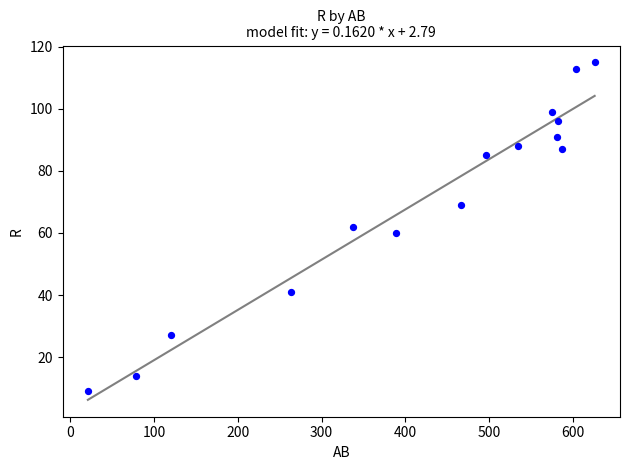

What is the range of X values (max minus min)?

605